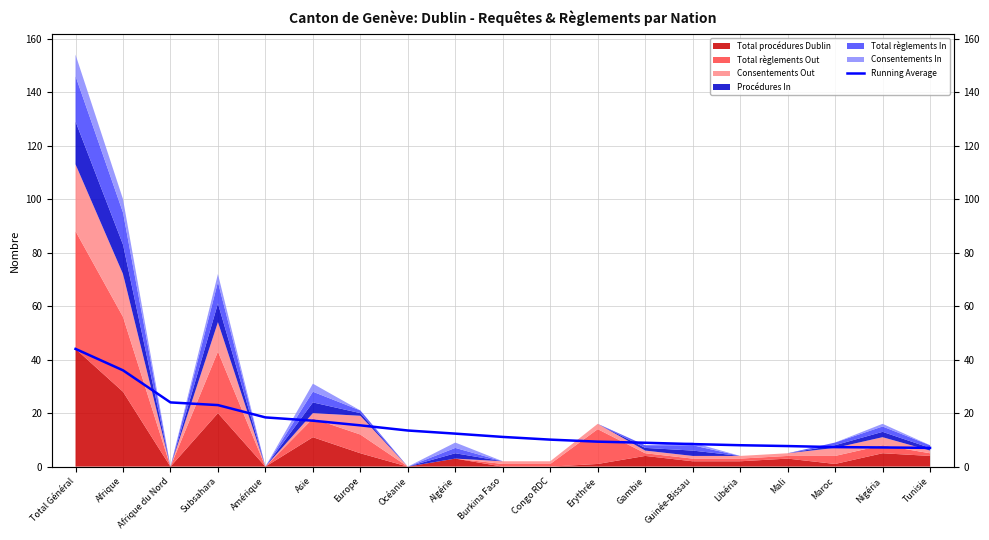

What is the difference between the maximum and second lowest values?

36.8